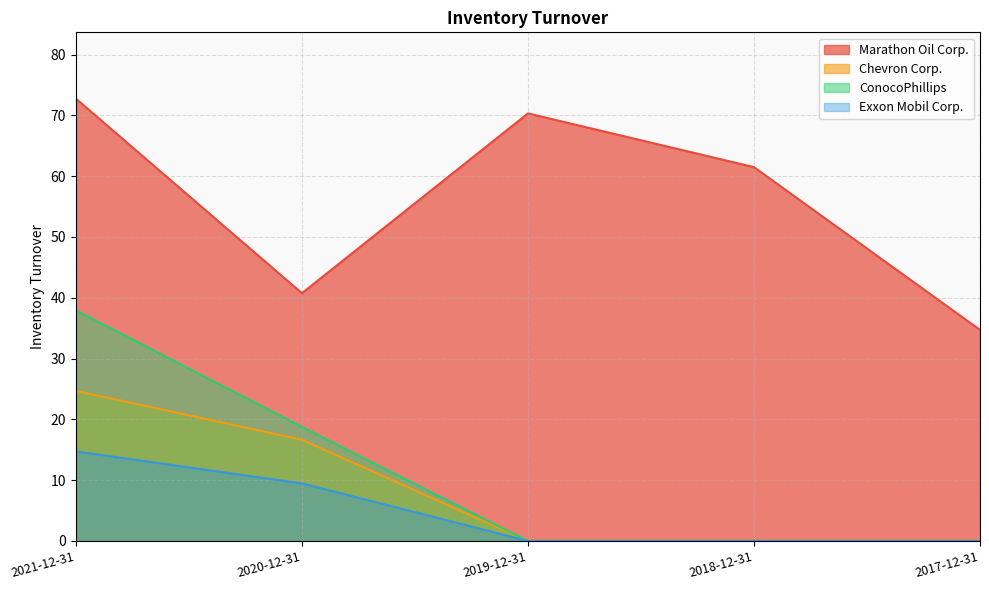

Is the value of Chevron Corp. at 2018-12-31 greater than the value of ConocoPhillips at 2019-12-31?

No